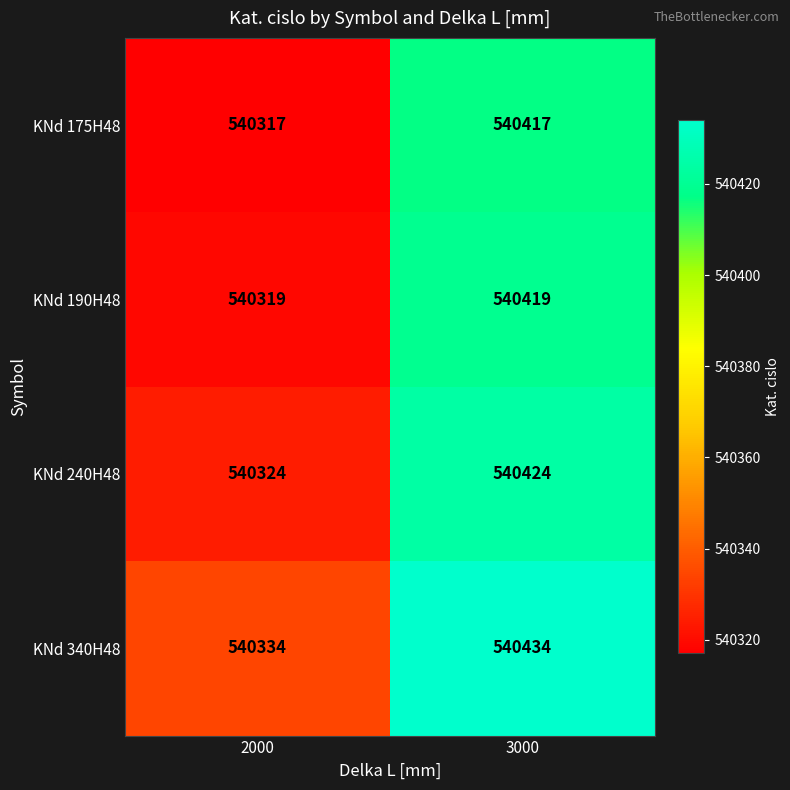

At how many categories does at least one series exceed 540377?

1